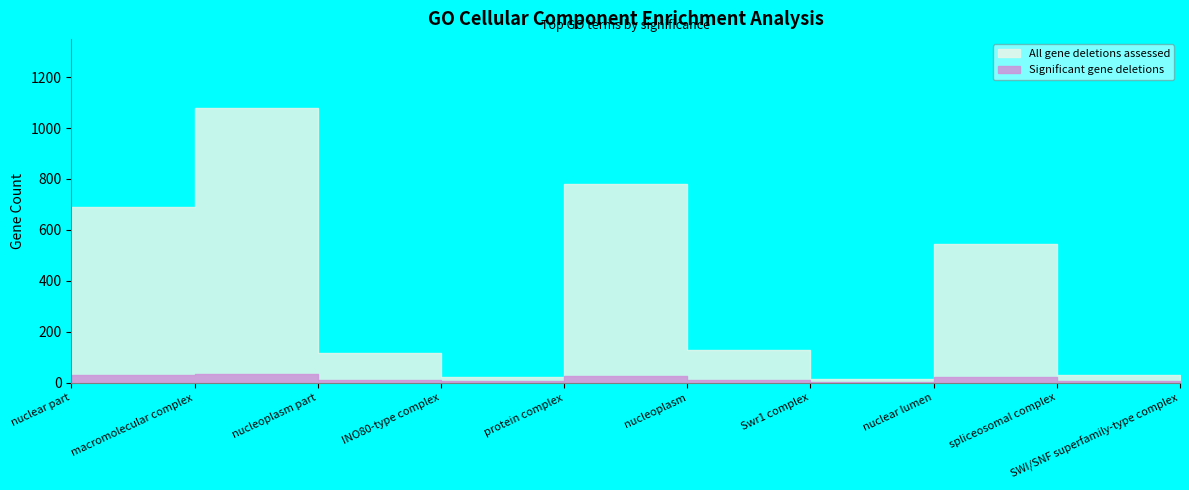

True or false: Significant gene deletions and All gene deletions assessed intersect in this chart.

False